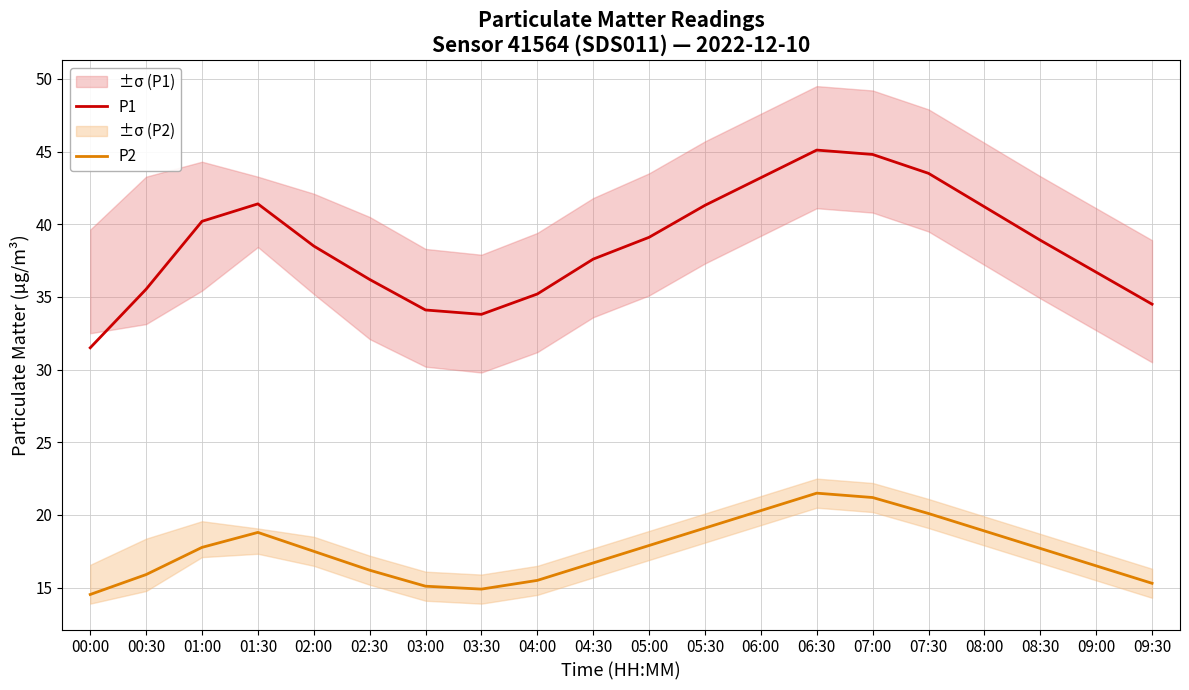

What is the total value across all series at 01:00?

58.0